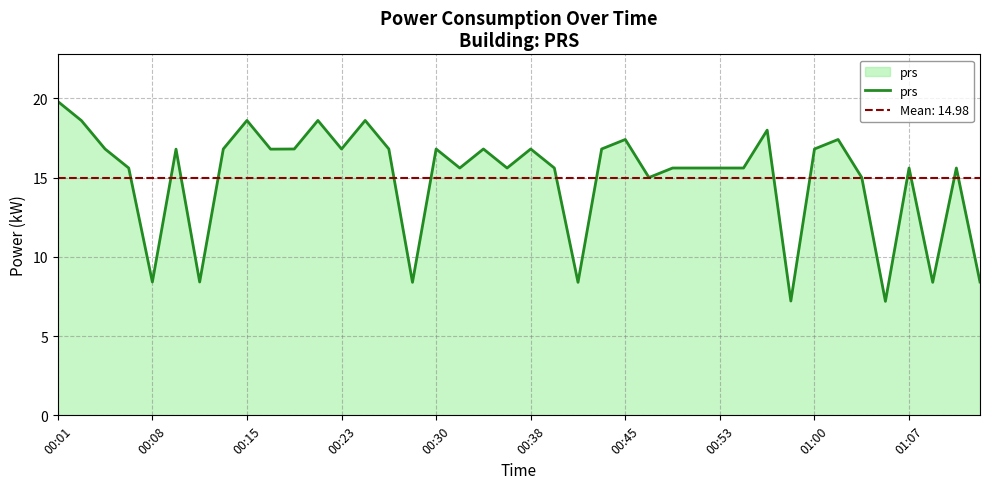

Is it true that the value at 34 is 15.0?

True